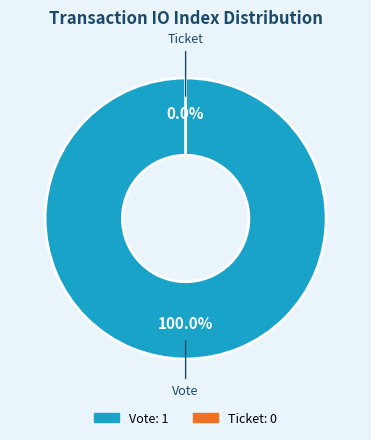

To the nearest percent, what is the combined percentage of Vote and Ticket?

100%